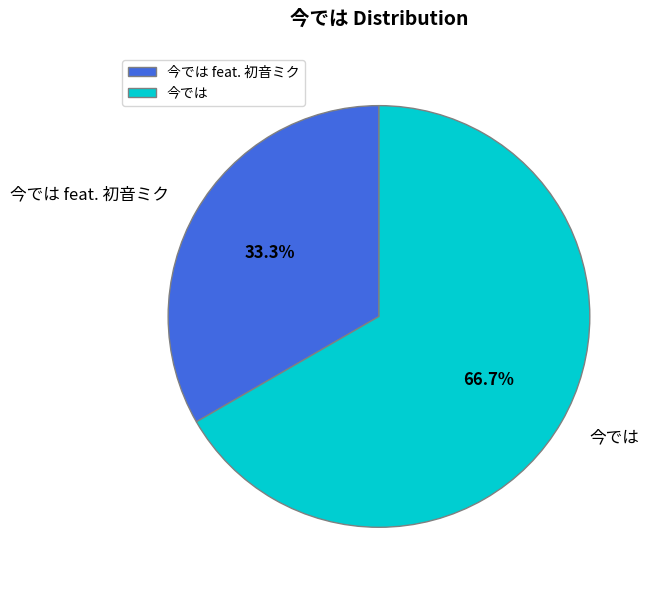

What portion of the pie excludes 今では feat. 初音ミク?

66.7%